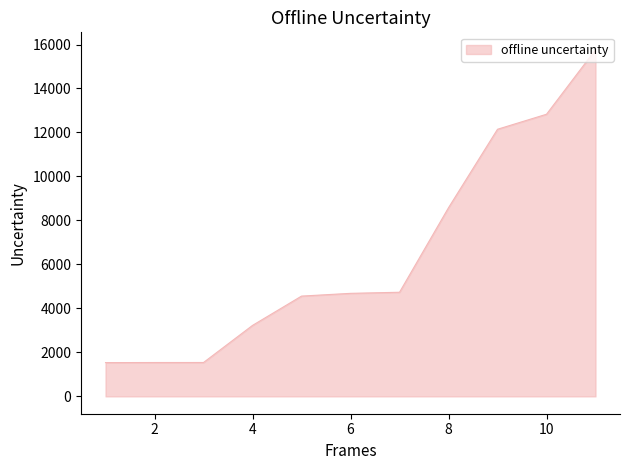

What is the difference between the maximum and minimum values?

14229